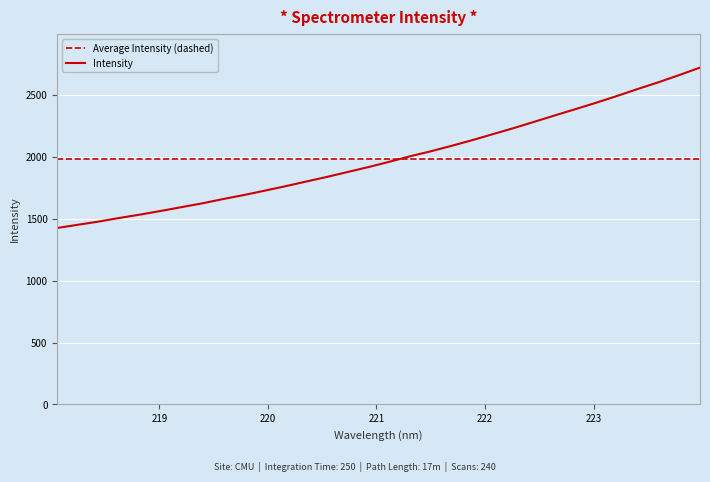

What is the highest value of the Average Intensity (dashed) series?

1987.3